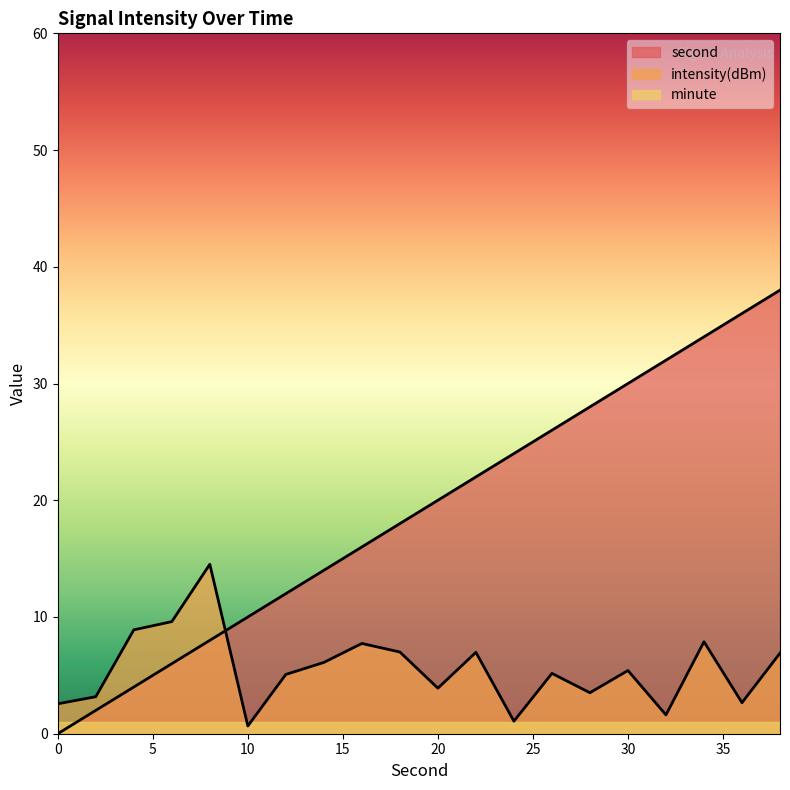

After their last crossing, which series has the higher values: intensity(dBm) or second?

second